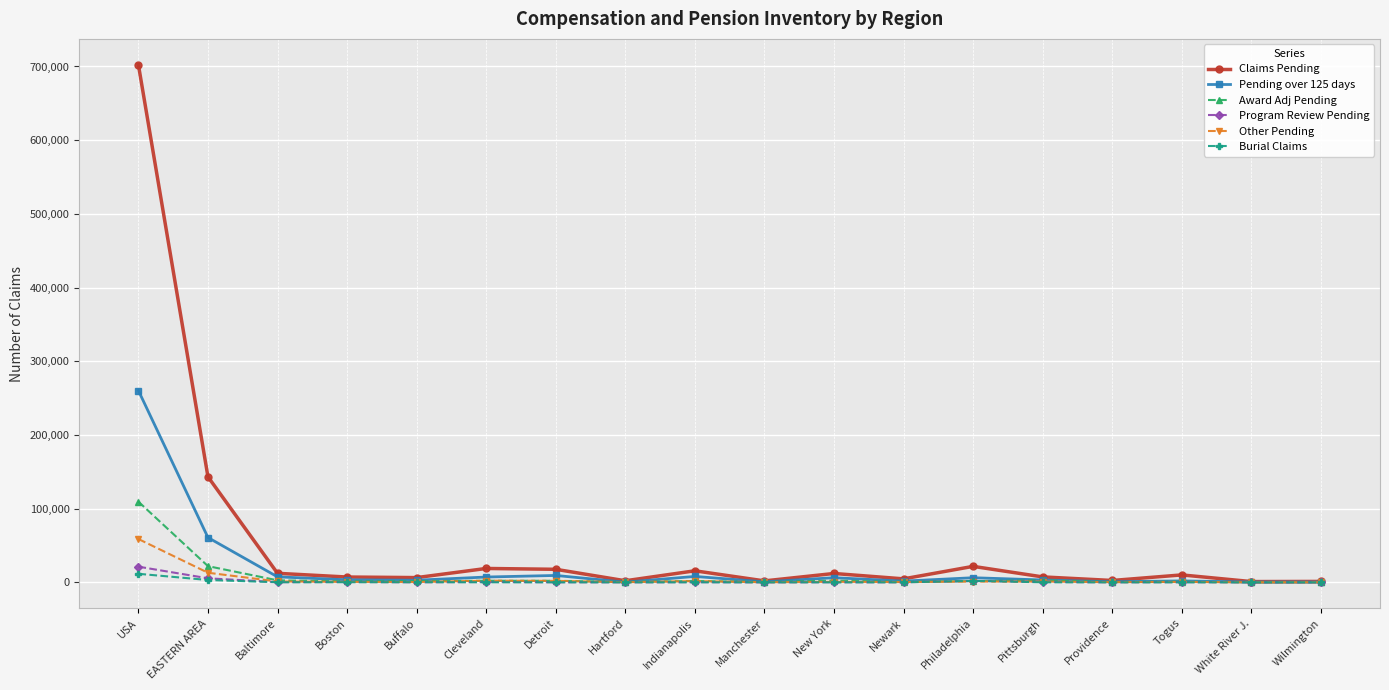

In Burial Claims, how many points are lower than both neighbors (excluding endpoints)?

5